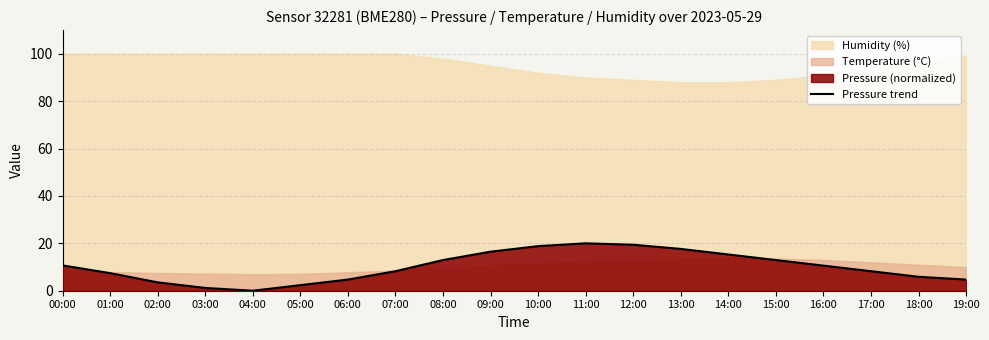

List the labels in order of value, smallest first.

04:00, 03:00, 05:00, 02:00, 06:00, 19:00, 18:00, 01:00, 07:00, 17:00, 16:00, 00:00, 08:00, 15:00, 14:00, 09:00, 13:00, 10:00, 12:00, 11:00